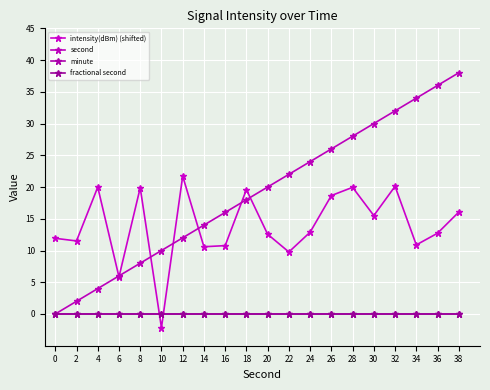

Is this an area chart (filled region under the line)?

No